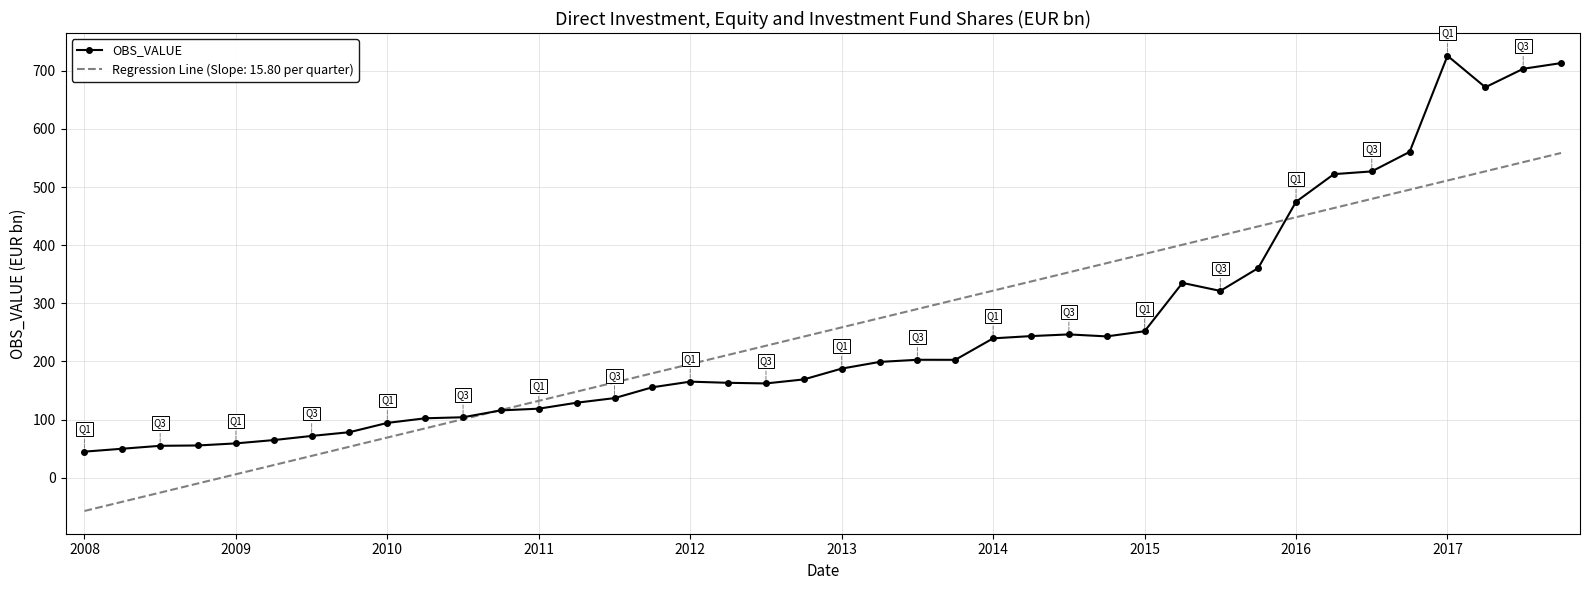

Rank the series by their maximum value, from lowest to highest.

Regression Line (Slope: 15.80 per quarter), OBS_VALUE